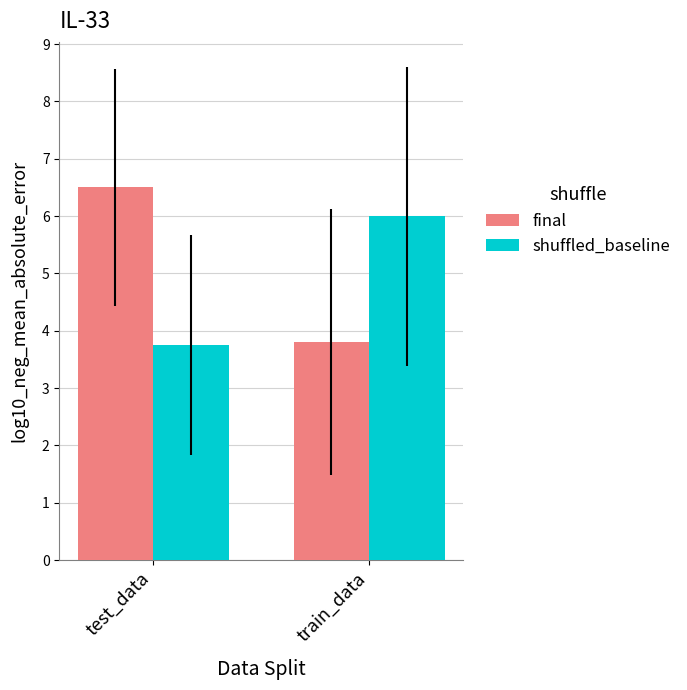

At test_data, list the series in order from largest to smallest.

final, shuffled_baseline